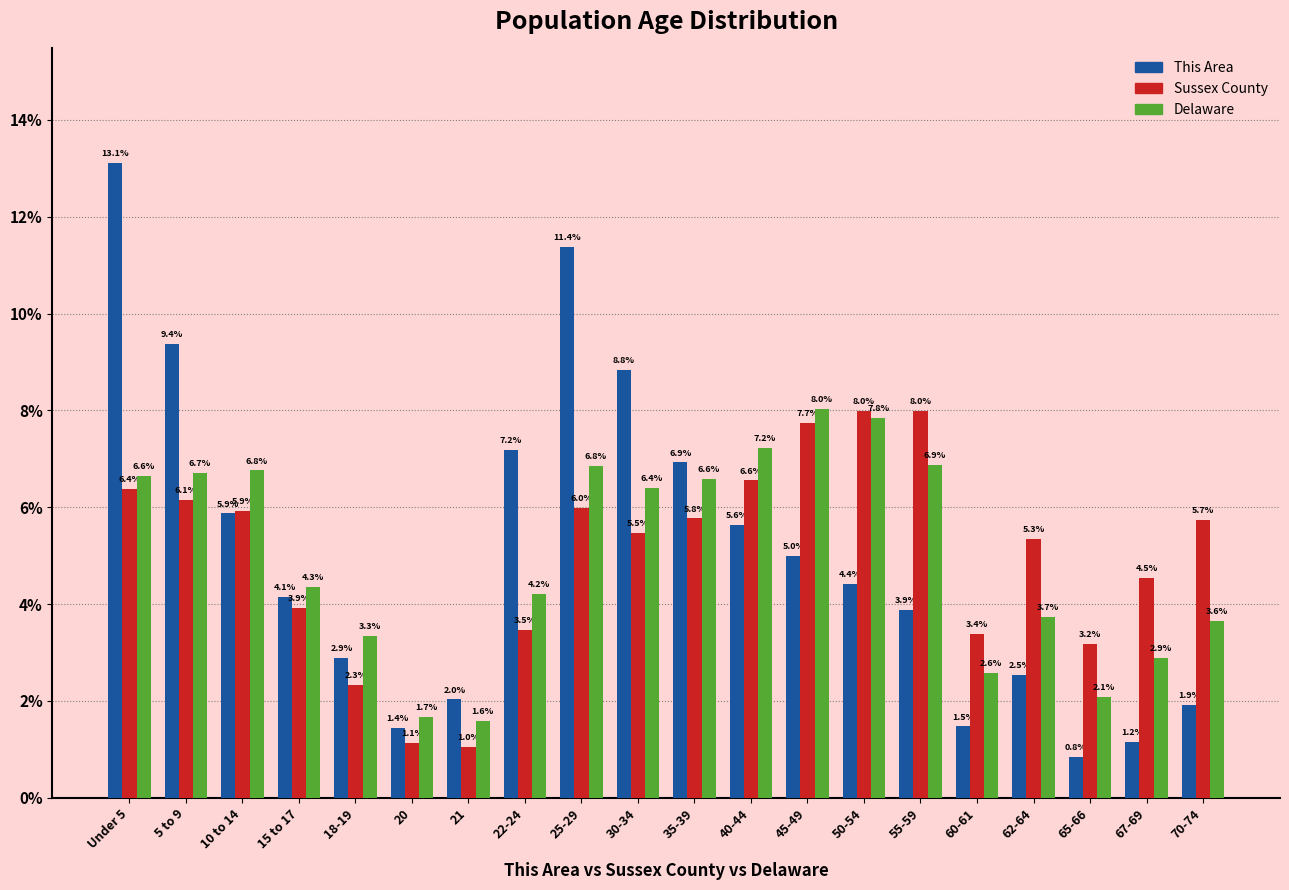

Reading right to left, list all the values displayed in this chart.

This Area: 1.9	1.2	0.8	2.5	1.5	3.9	4.4	5.0	5.6	6.9	8.8	11.4	7.2	2.0	1.4	2.9	4.1	5.9	9.4	13.1
Sussex County: 5.7	4.5	3.2	5.3	3.4	8.0	8.0	7.7	6.6	5.8	5.5	6.0	3.5	1.0	1.1	2.3	3.9	5.9	6.1	6.4
Delaware: 3.6	2.9	2.1	3.7	2.6	6.9	7.8	8.0	7.2	6.6	6.4	6.8	4.2	1.6	1.7	3.3	4.3	6.8	6.7	6.6